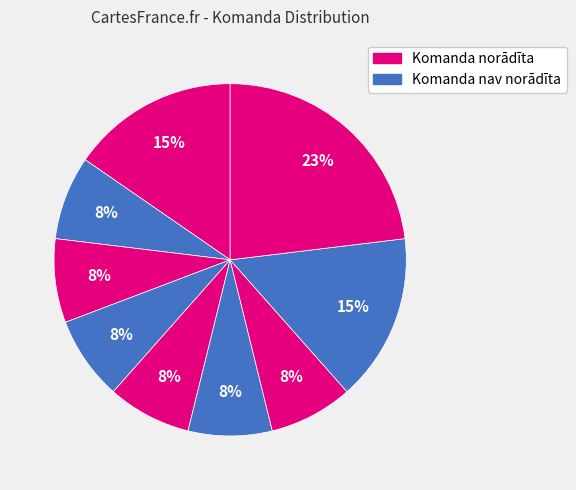

How many slices are in this pie chart?

9